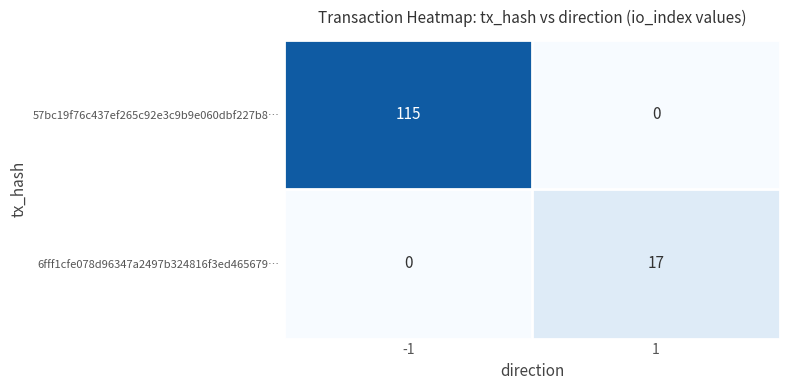

List the series in order of their peak value, lowest first.

6fff1cfe078d96347a2497b324816f3ed465679…, 57bc19f76c437ef265c92e3c9b9e060dbf227b8…